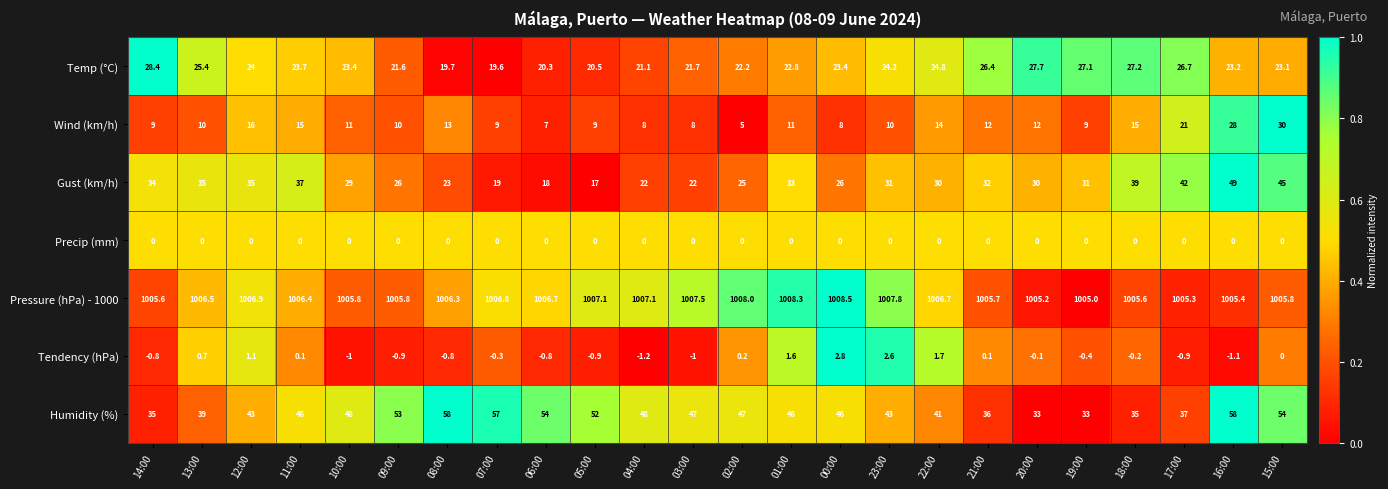

What is the difference between the second highest and second lowest values in the Gust (km/h) series?

27.0